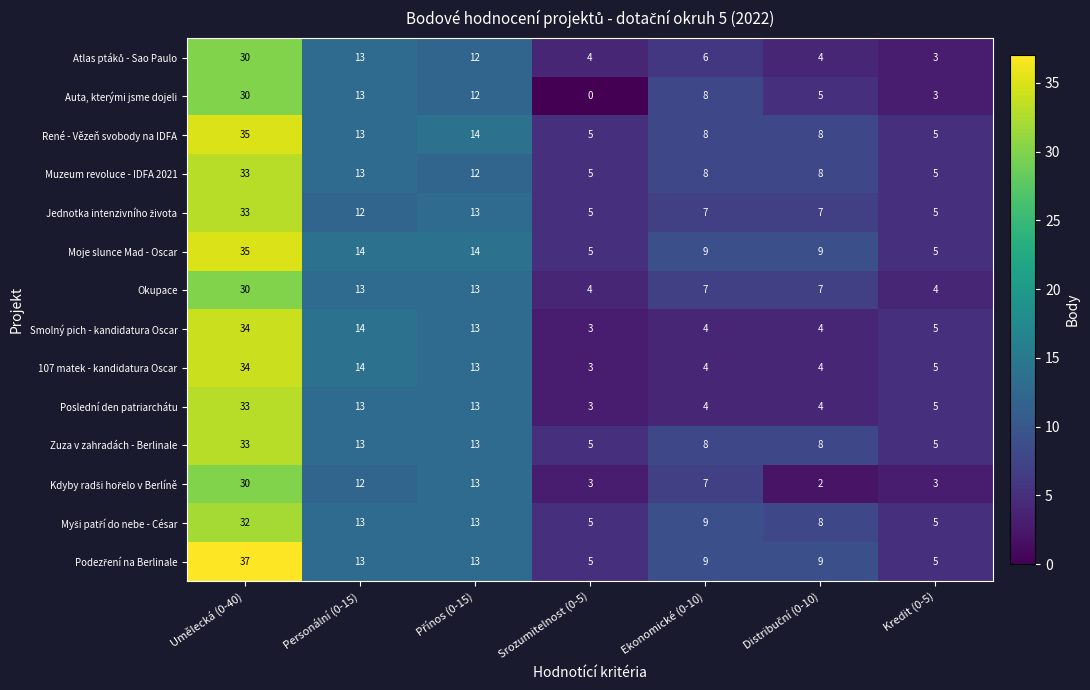

The Poslední den patriarchátu series shows 13 at Personální (0-15). True or false?

True